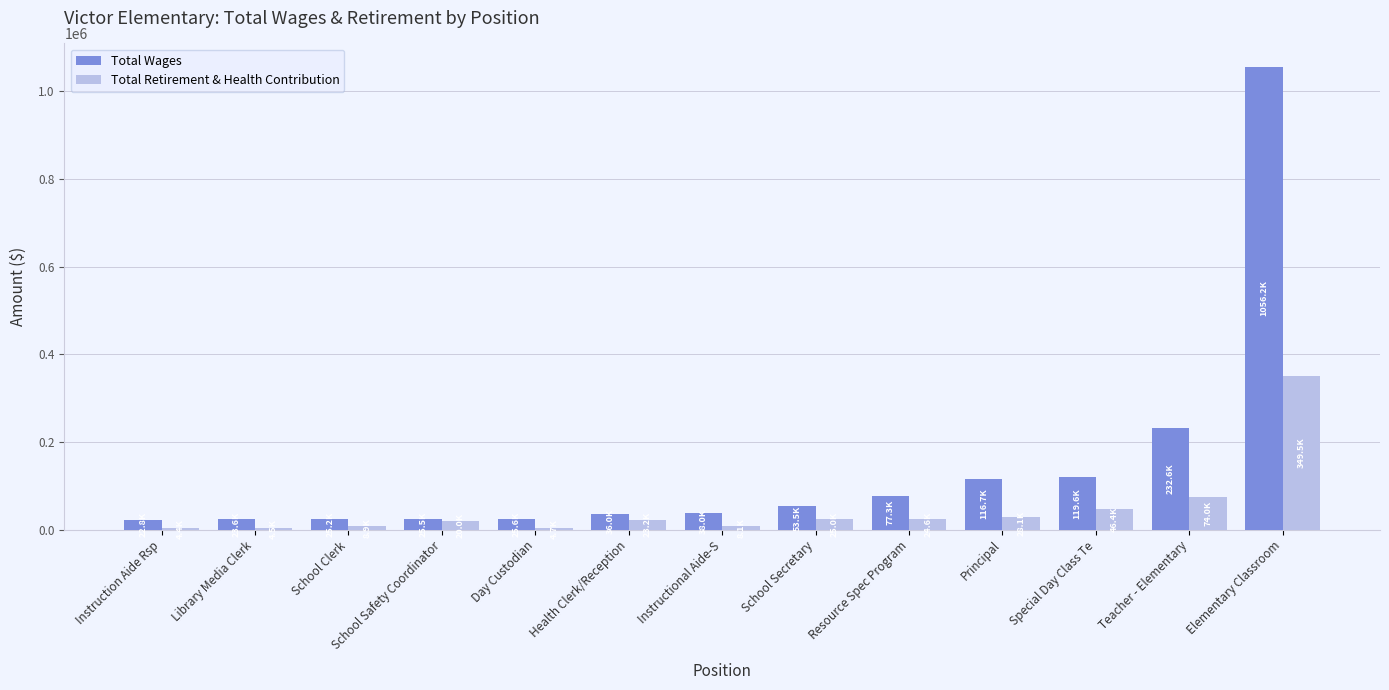

What is the spread (max minus min) of values at Instruction Aide Rsp?

18331